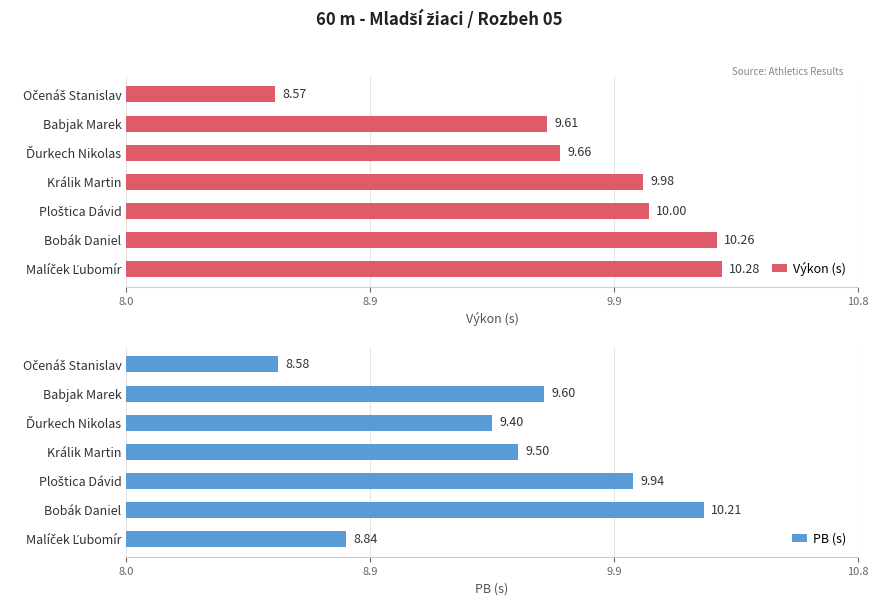

Reading left to right, what are all the values shown in this chart?

Výkon (s): 8.6	9.6	9.7	10.0	10.0	10.3	10.3
PB (s): 8.6	9.6	9.4	9.5	9.9	10.2	8.8